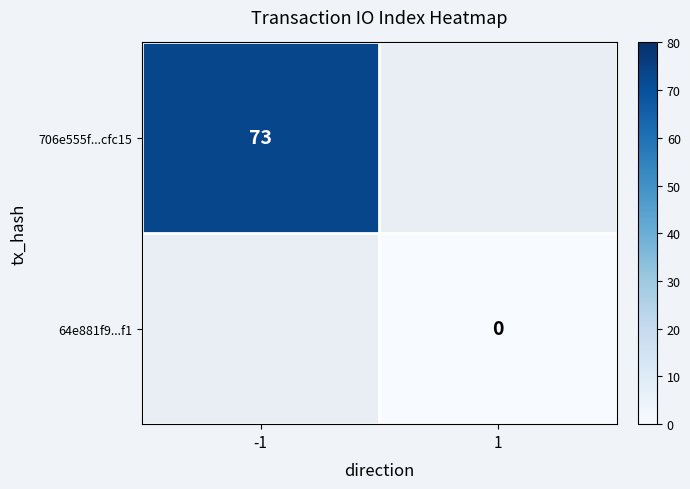

List the series in order of their overall mean, highest first.

706e555f...cfc15, 64e881f9...f1